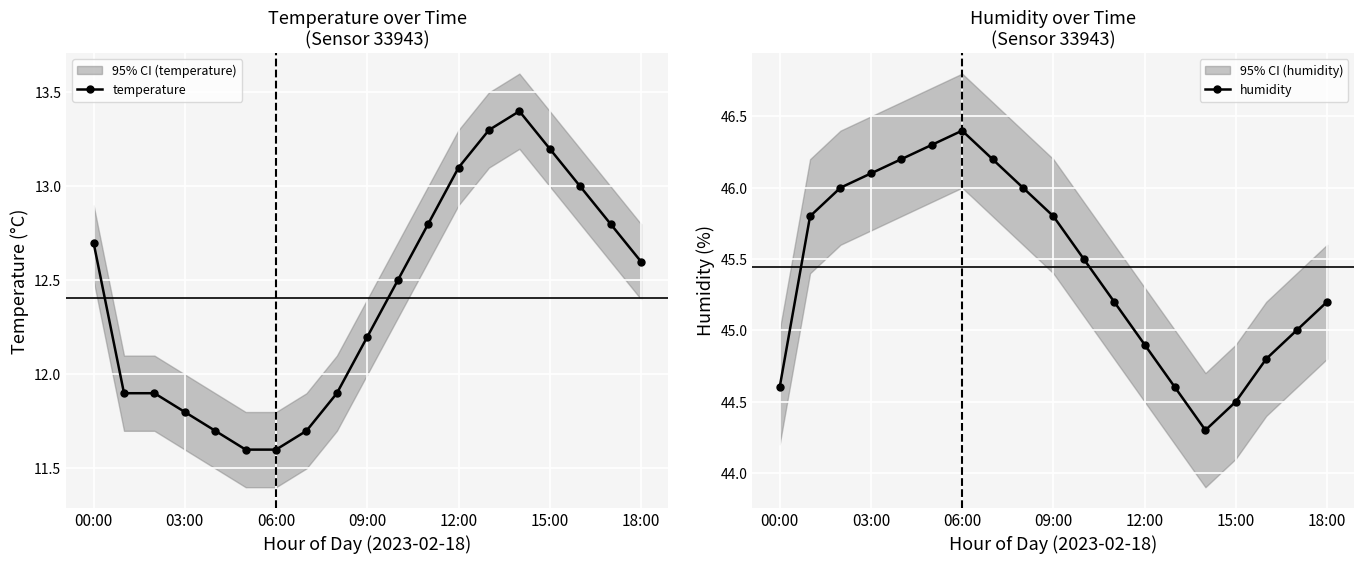

Rank the series by their average value, from lowest to highest.

temperature, humidity